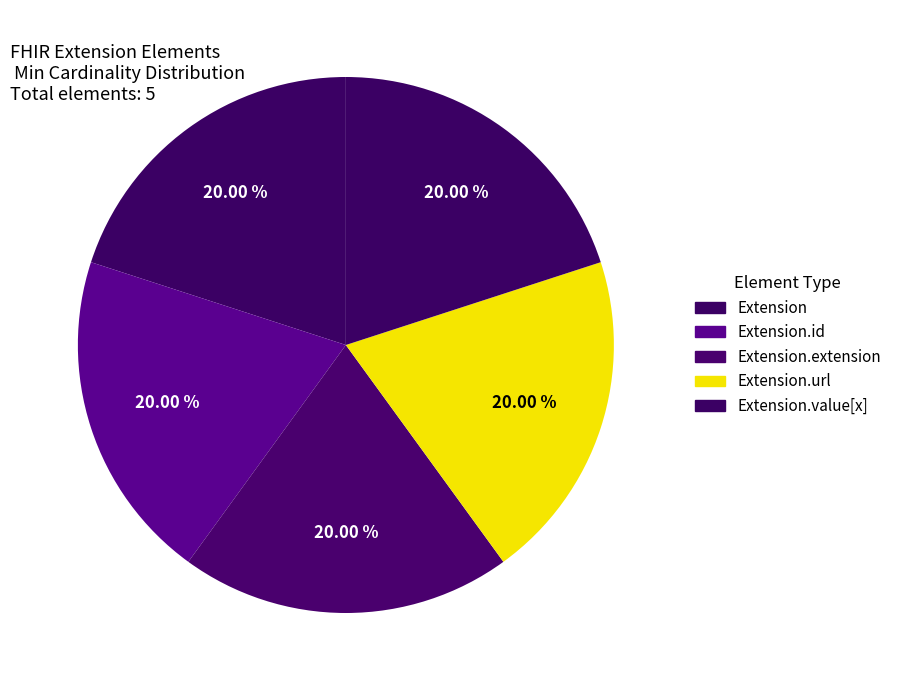

Is it true that Extension.value[x] is 10% of the pie?

False